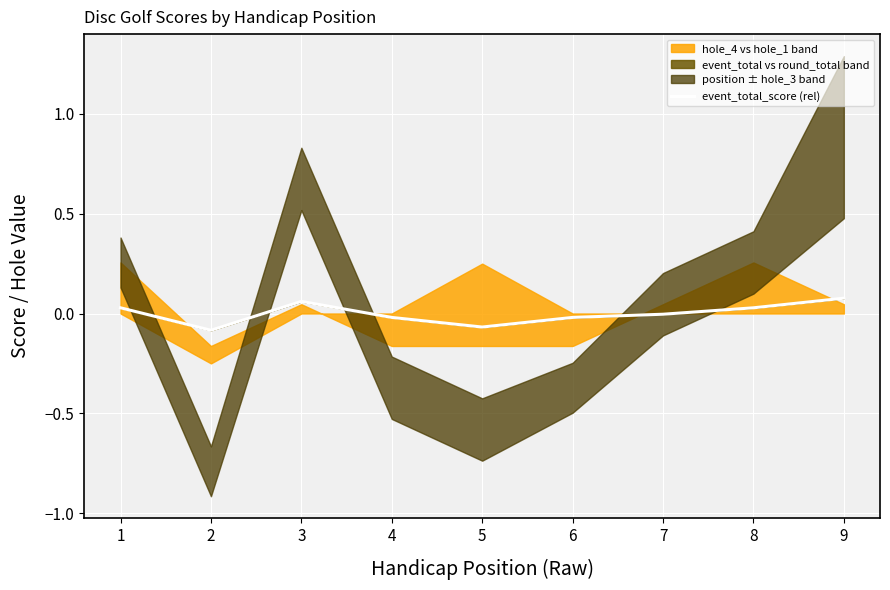

True or false: the data shows 0.1 at 9.

False